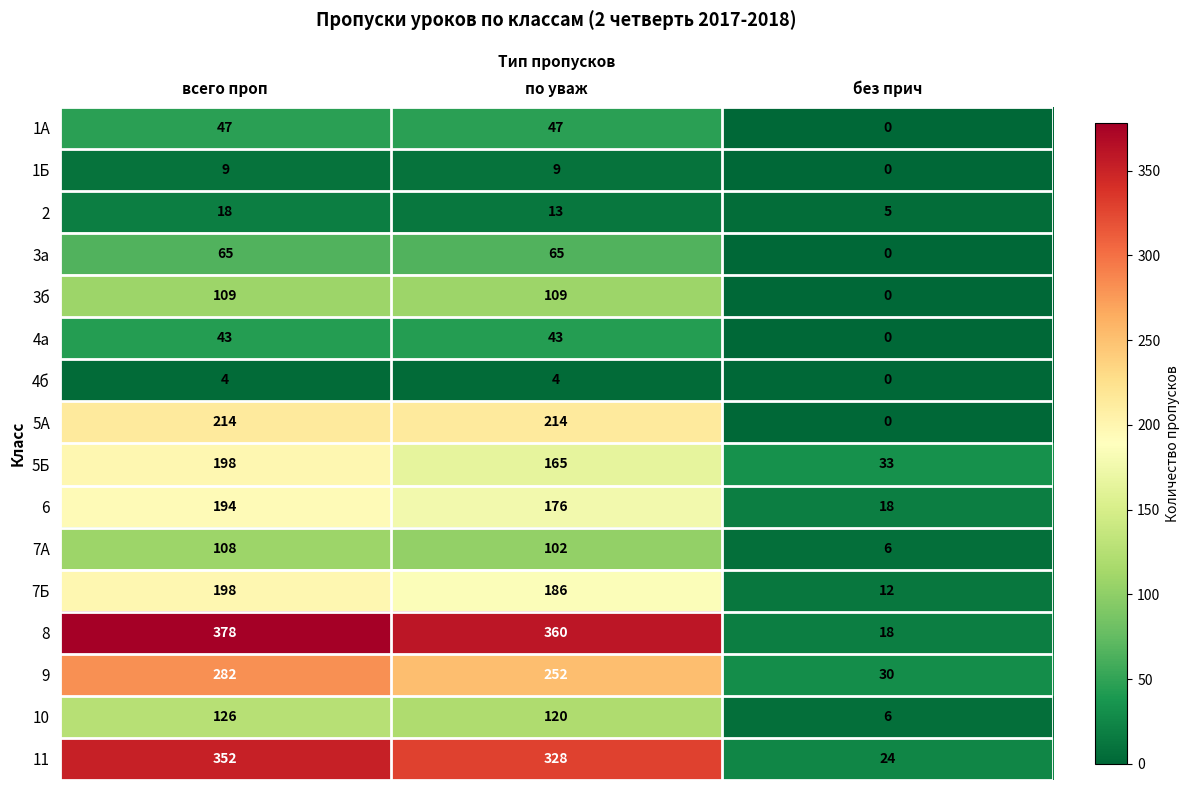

What is the difference between the maximum and minimum values in the 7Б series?

186